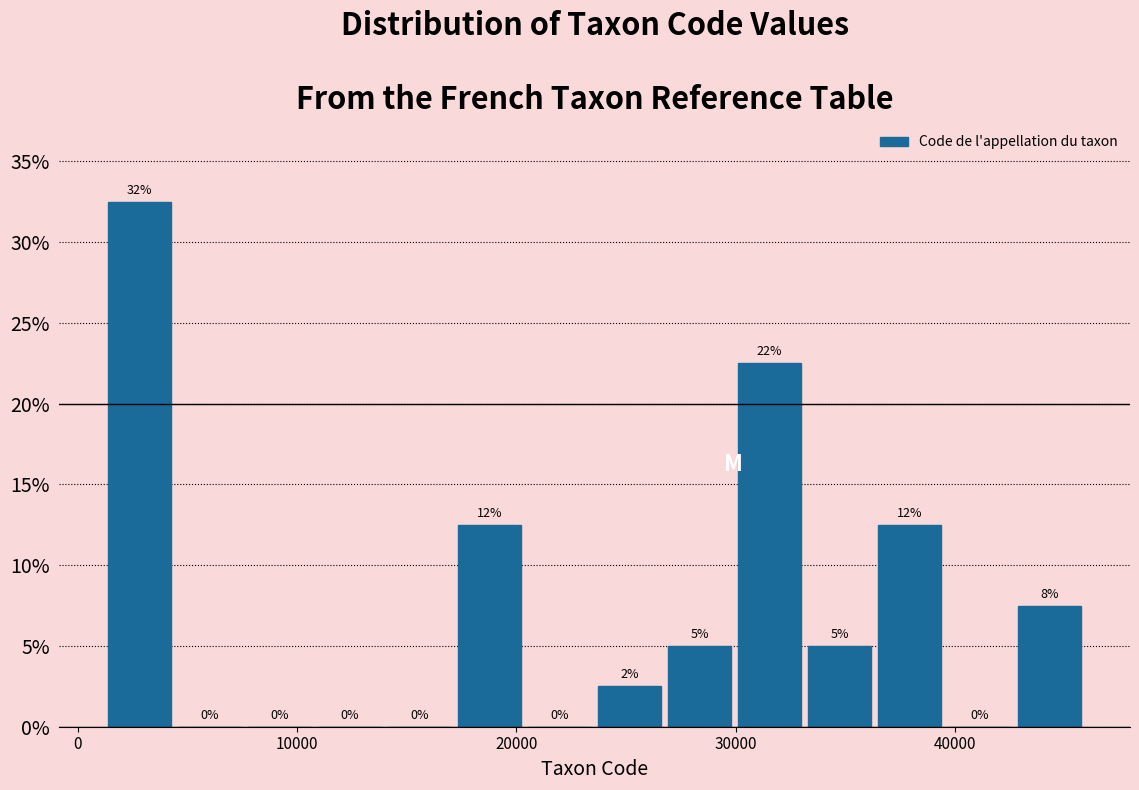

Around what value on the x-axis is the tallest bar? Give the approximate position of its centre, as read against the axis.

3000